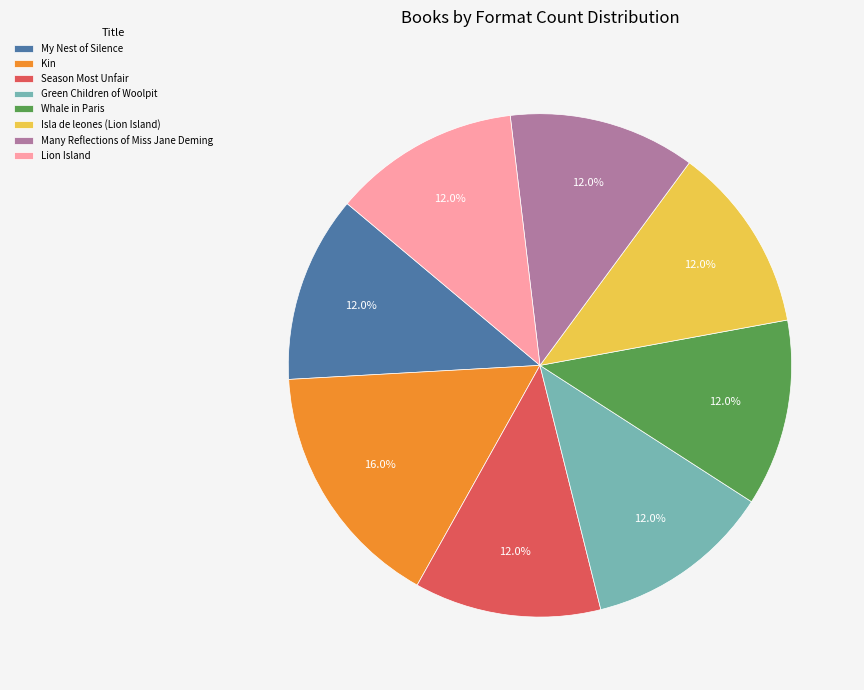

Combined, do Season Most Unfair and Lion Island account for over 50%?

No